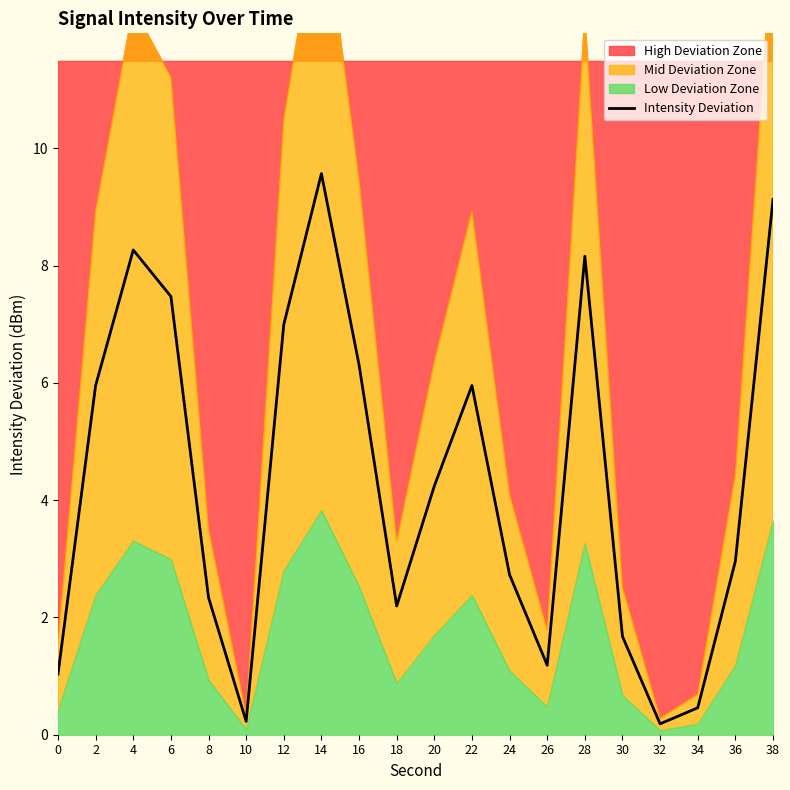

How many interior local valleys (lower than both neighbors) does the data have?

4